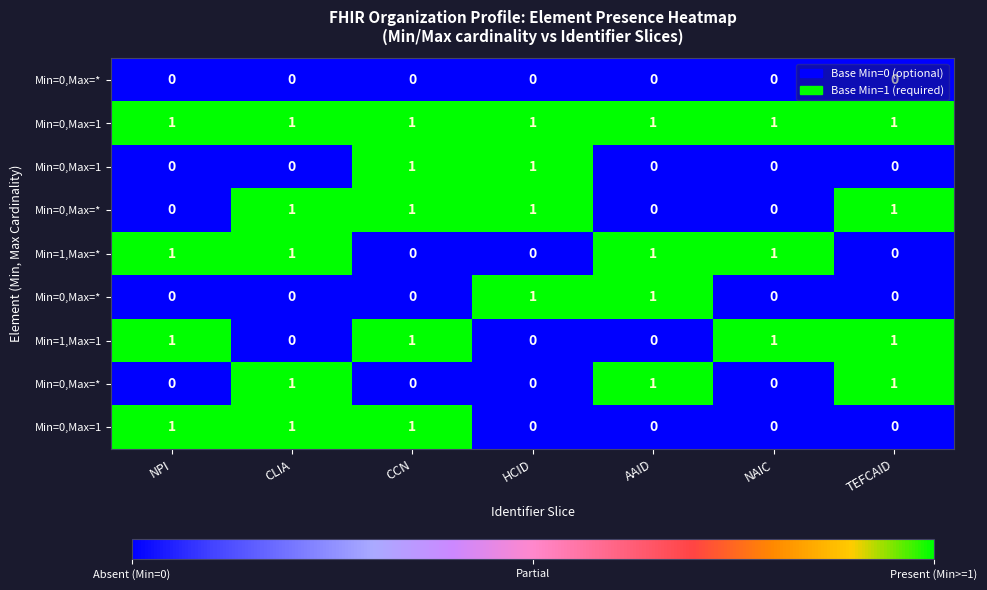

At which category is the sum across all series the highest?

CLIA